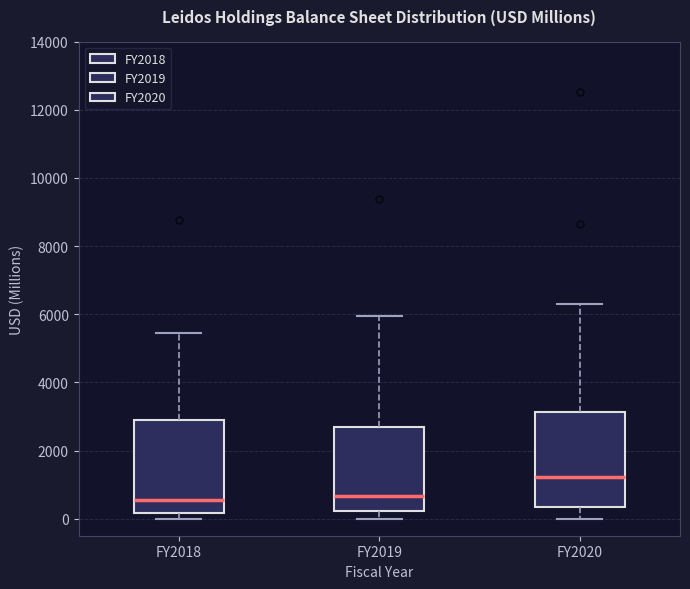

Reading left to right, read every box against the y-axis: the position of its median line, the range the box covers, and the ends of its whiskers. The values are not printed on the chart, so give them approximately, as read against the axis.

FY2018: median 600, box 200 to 3000, whiskers 0 to 5400
FY2019: median 600, box 200 to 2600, whiskers 0 to 6000
FY2020: median 1200, box 400 to 3200, whiskers 0 to 6400